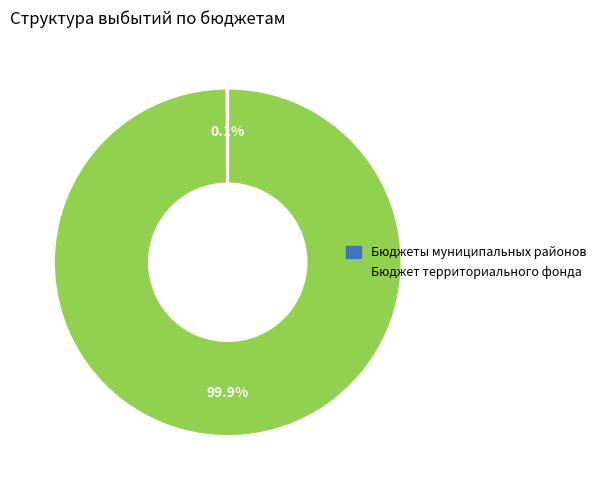

Is there a majority slice in this chart?

Yes